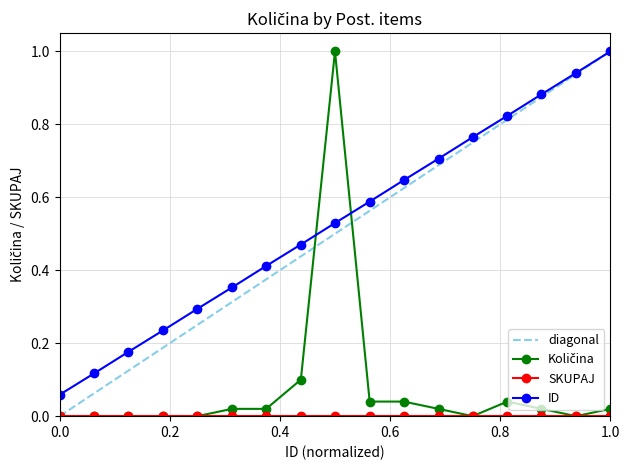

What is the lowest value of the ID_norm series?

0.1